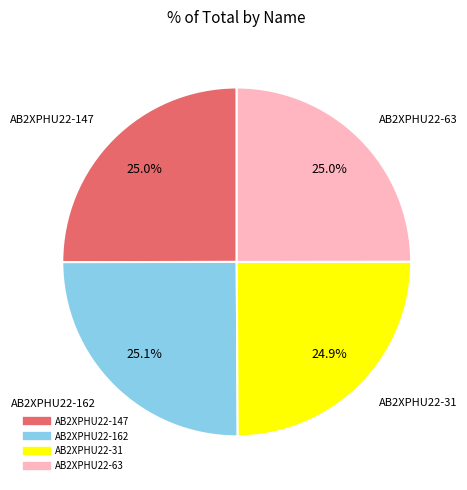

Does any single category account for the majority?

No